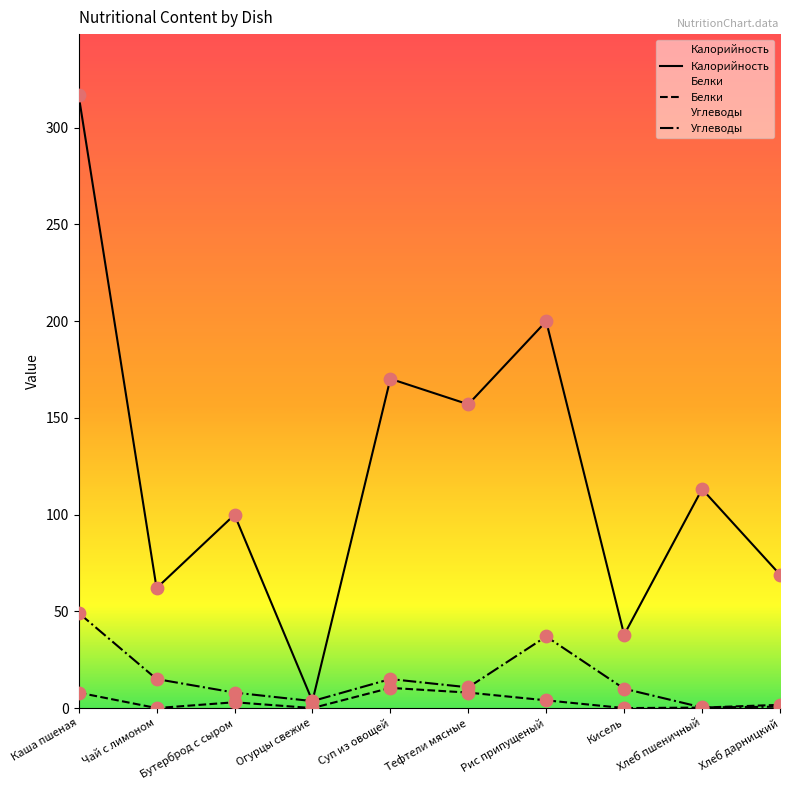

Is the value of Белки at Чай с лимоном greater than the value of Калорийность at Хлеб дарницкий?

No